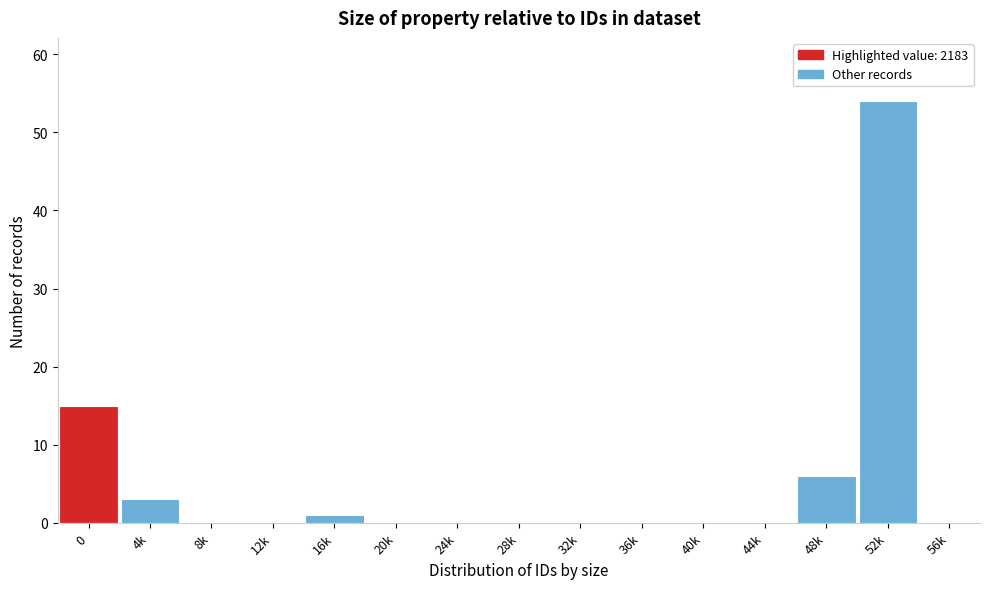

Reading right to left, what are all the values shown in this chart?

56k=0	52k=54	48k=6	44k=0	40k=0	36k=0	32k=0	28k=0	24k=0	20k=0	16k=1	12k=0	8k=0	4k=3	0=15